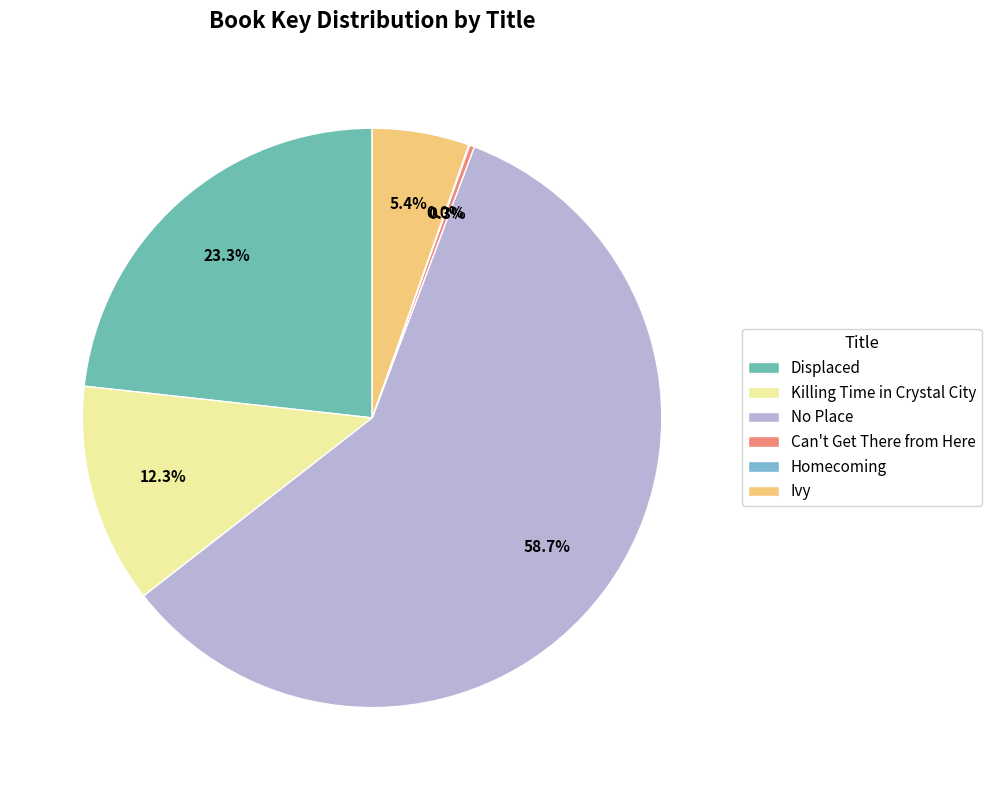

What is the change in value from Killing Time in Crystal City to Homecoming?

-83978740